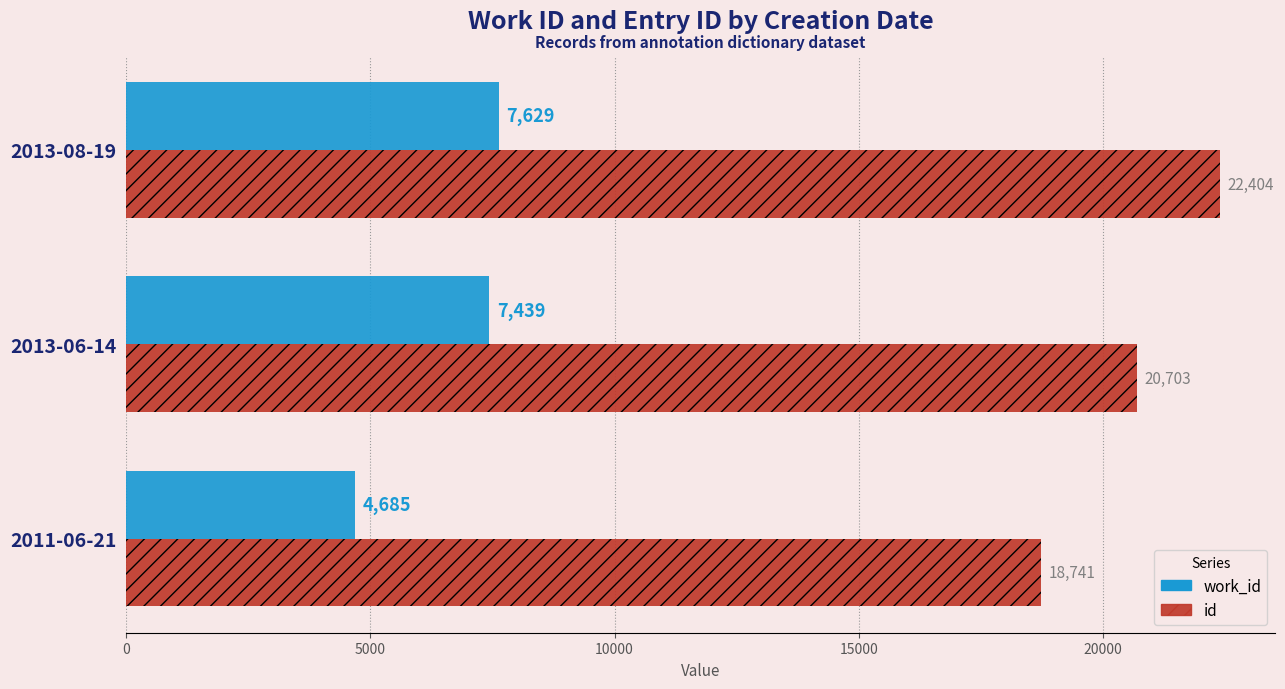

What is the sum of all work_id values?

19753